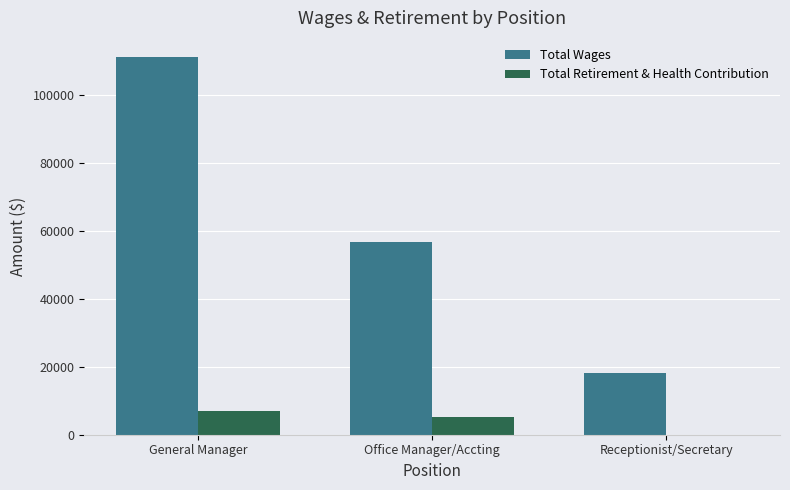

What is the maximum value shown in the chart?

111351